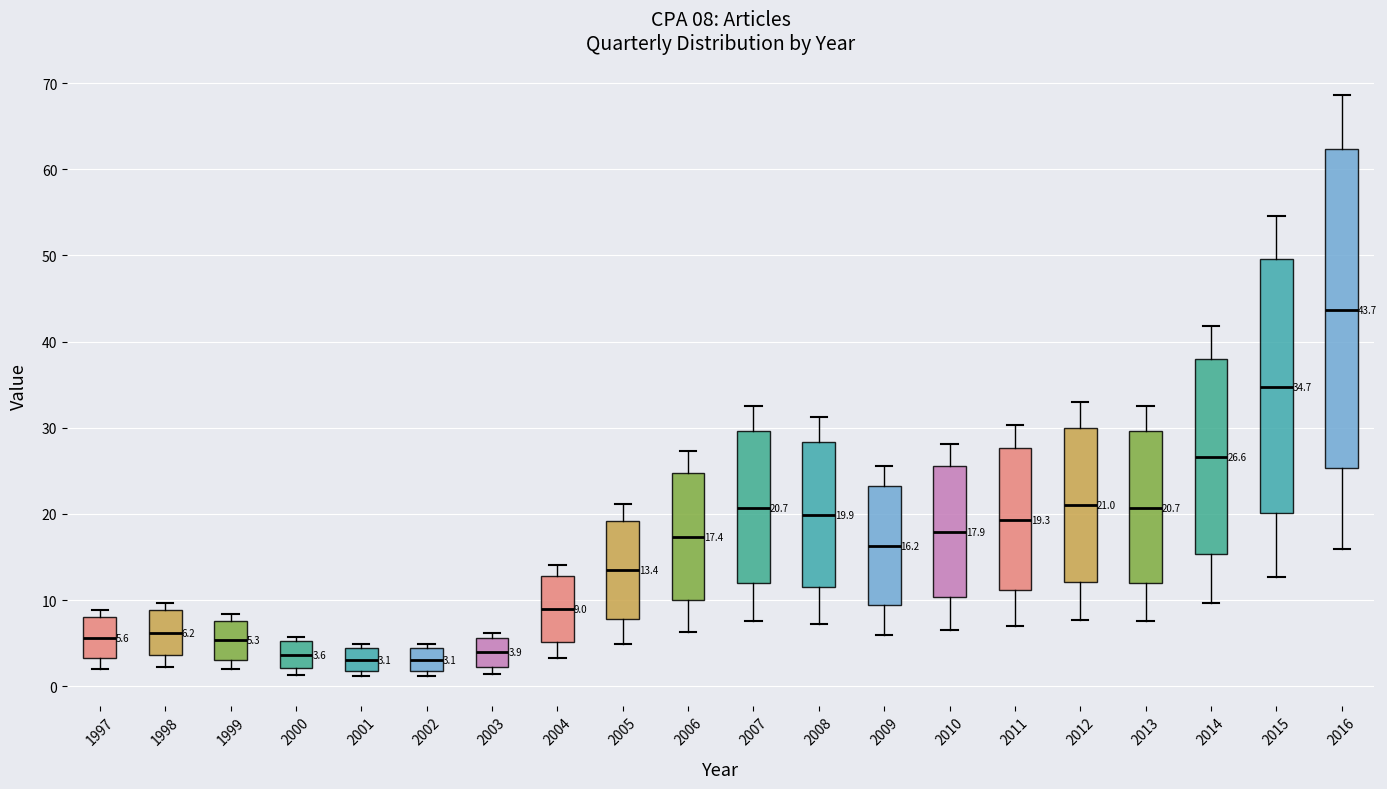

Comparing the boxes themselves (not the whiskers), which one is the tallest?

2016